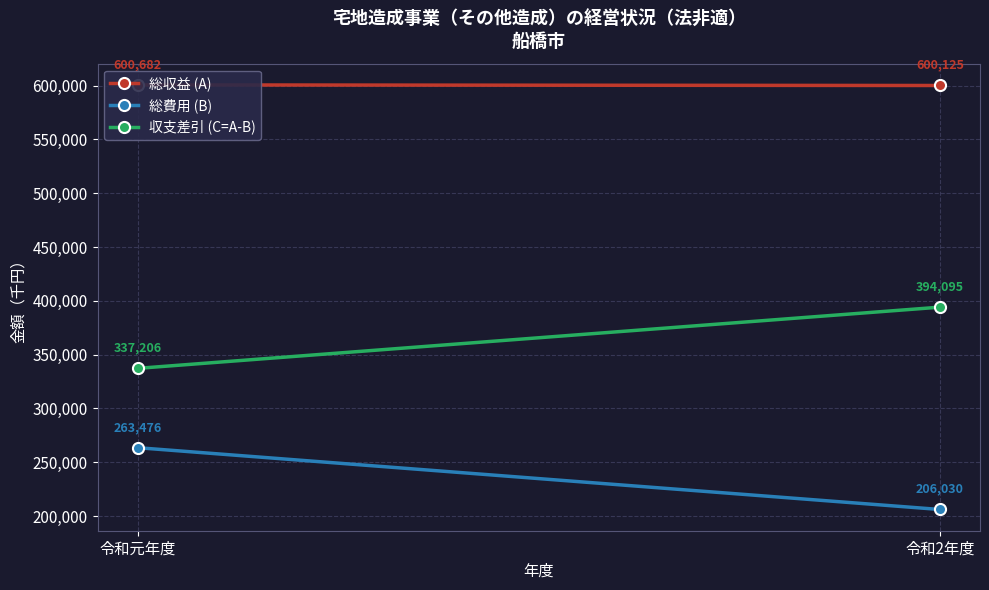

Read the 総費用 (B) value at 令和元年度, to the nearest 100.

263500